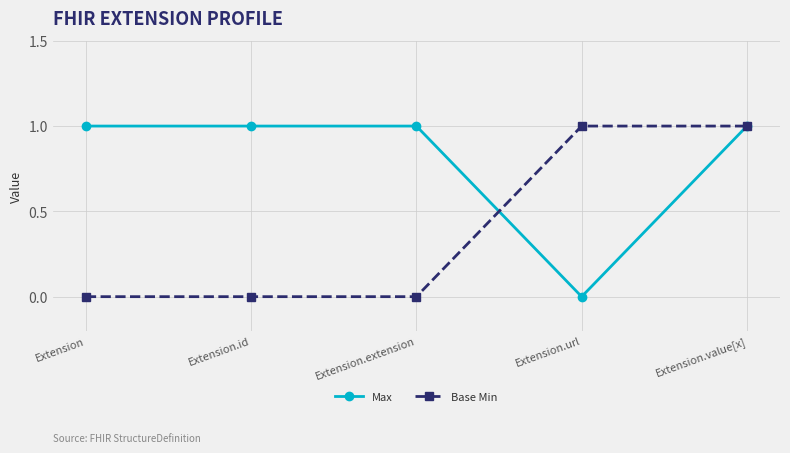

At which category is the sum across all series the highest?

Extension.value[x]